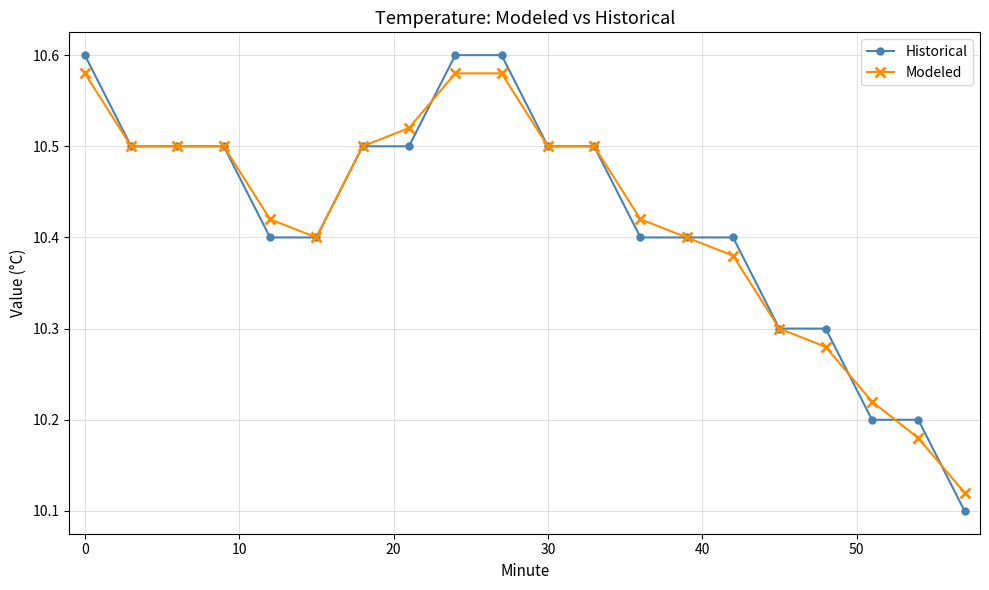

How many categories are shown in the chart?

20